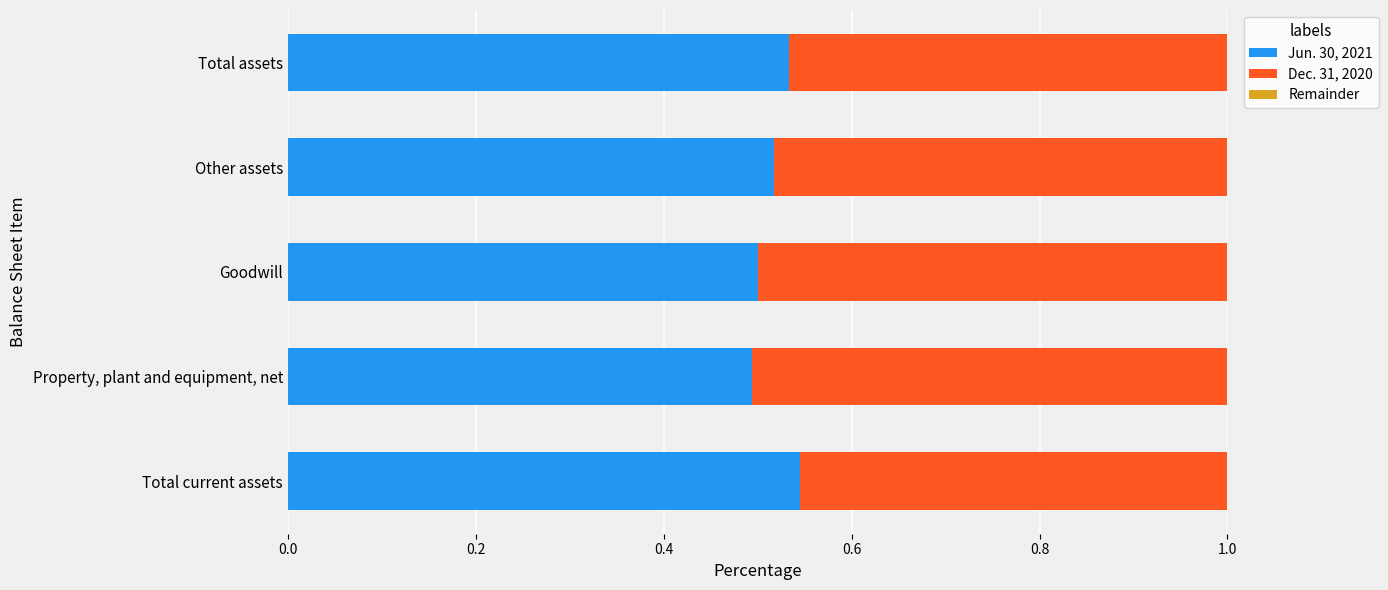

What is the total value across all series at Other assets?

1.0